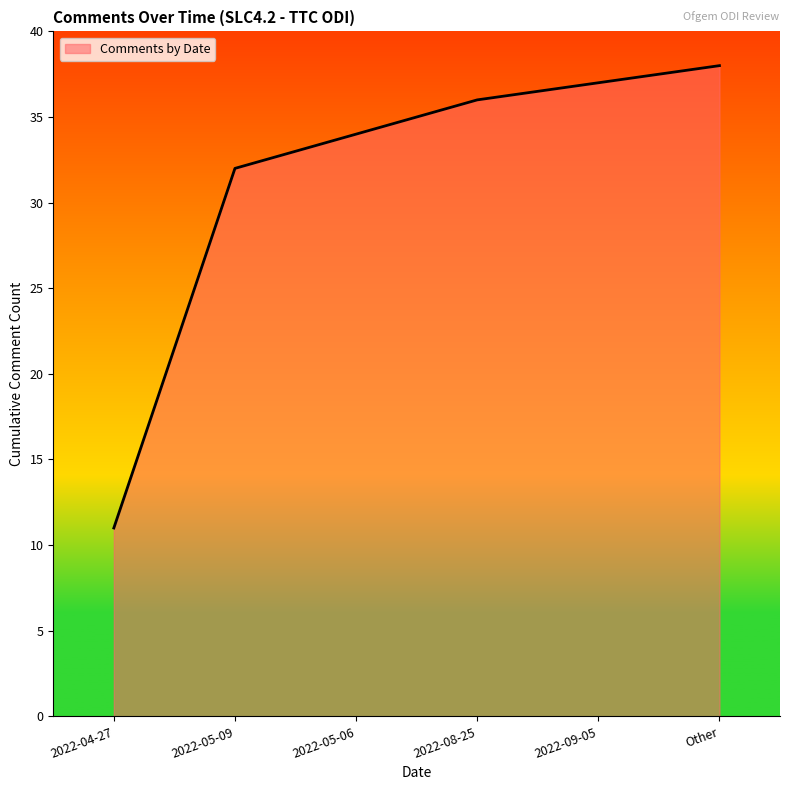

What is the approximate value at 2022-05-06, to the nearest 5?

35